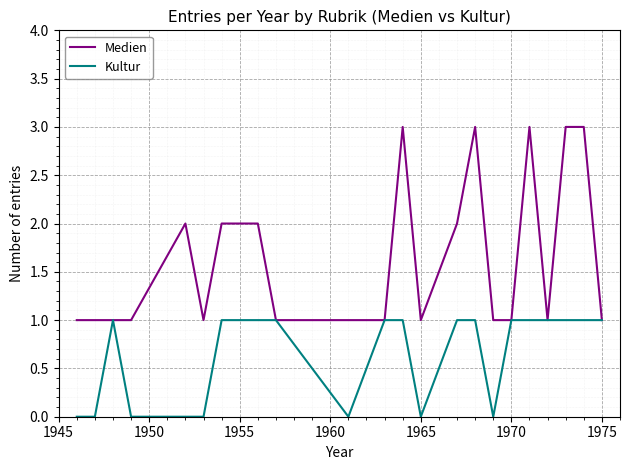

Which series has the widest spread of values?

Medien